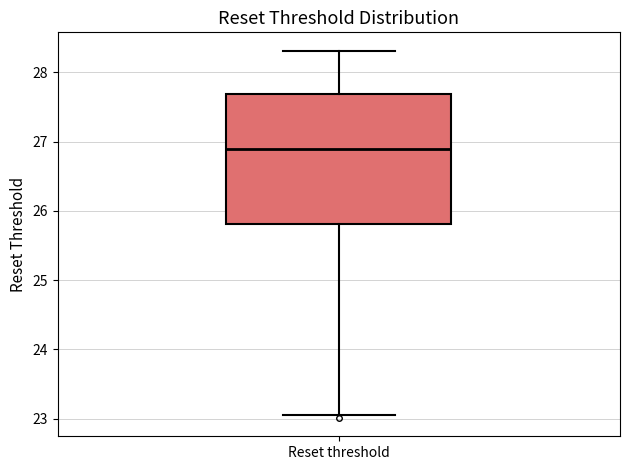

Where does the median line of the box for Reset threshold sit on the y-axis? The values are not printed on the chart, so give them approximately, as read against the axis.

26.9